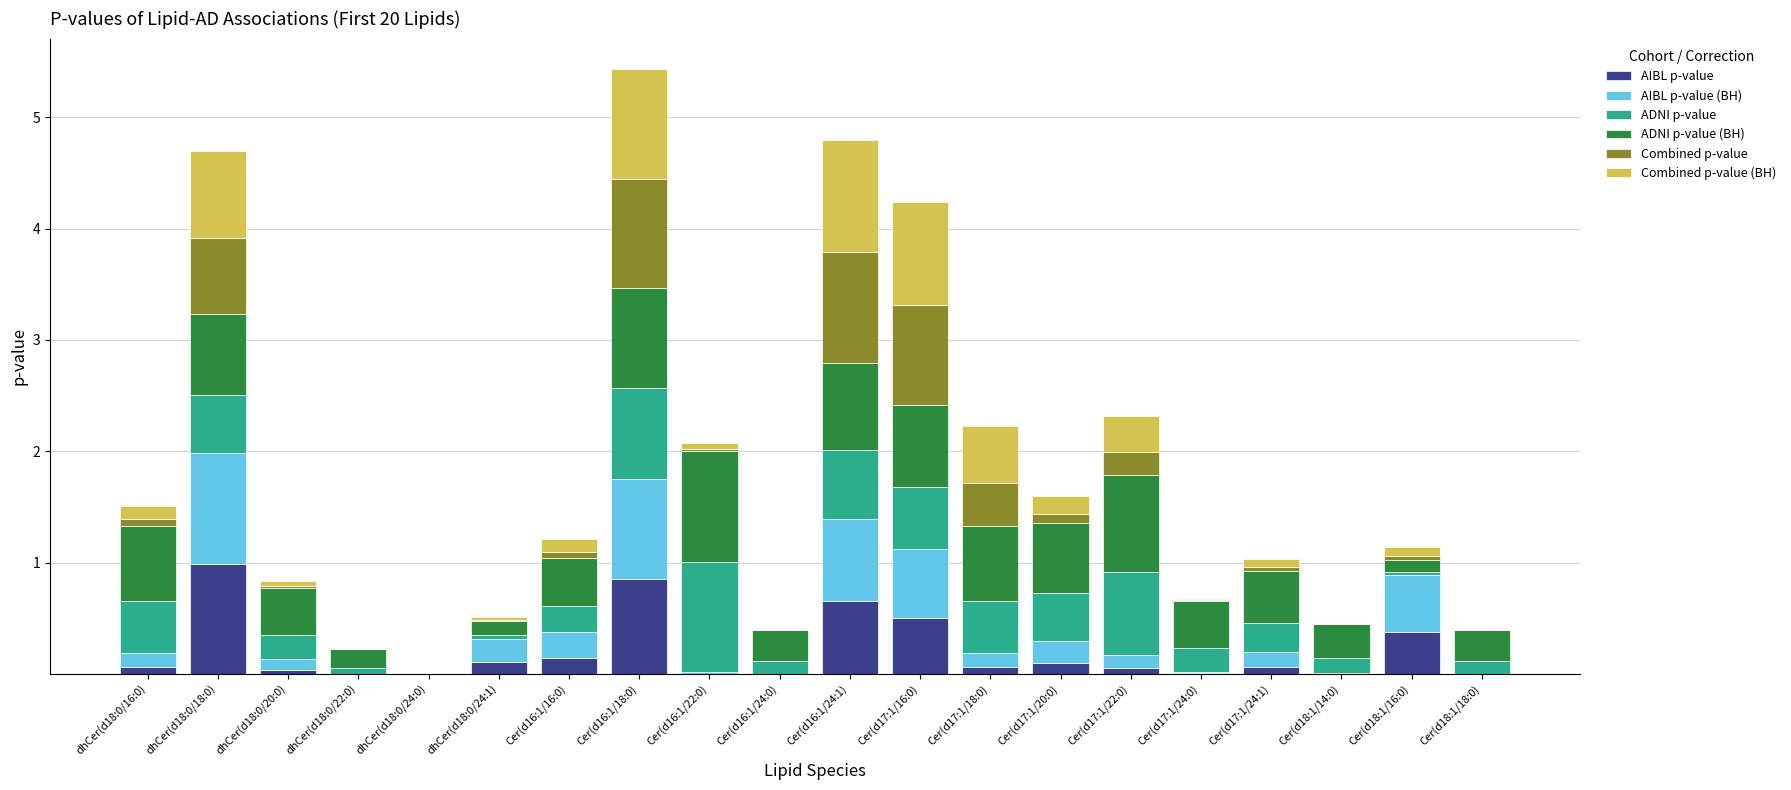

Is it true that AIBL p-value equals 0.5 at Cer(d17:1/16:0)?

True